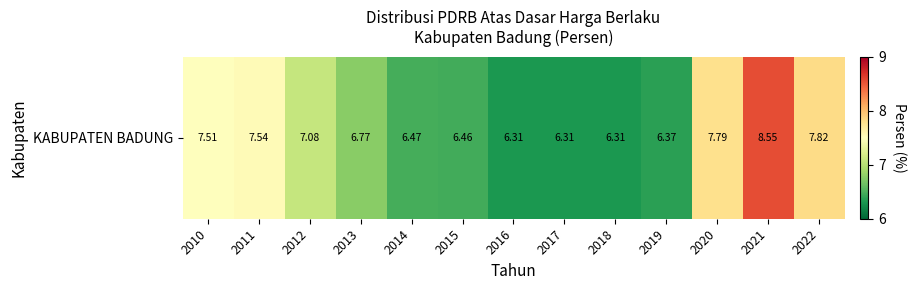

At which category does the chart reach its minimum across all series?

2016